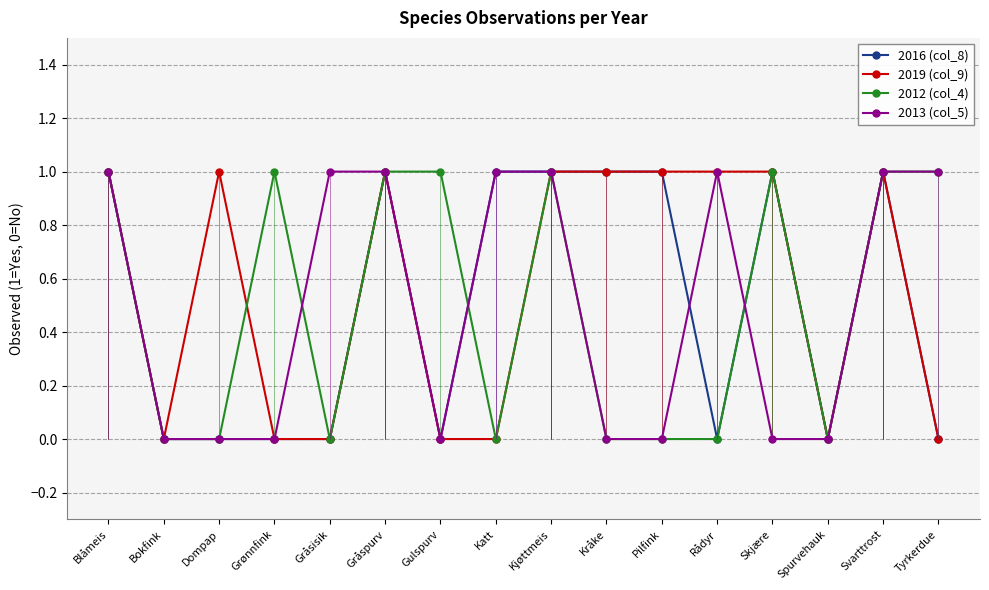

Is it true that 2012 (col_4) equals 0 at Rådyr?

True